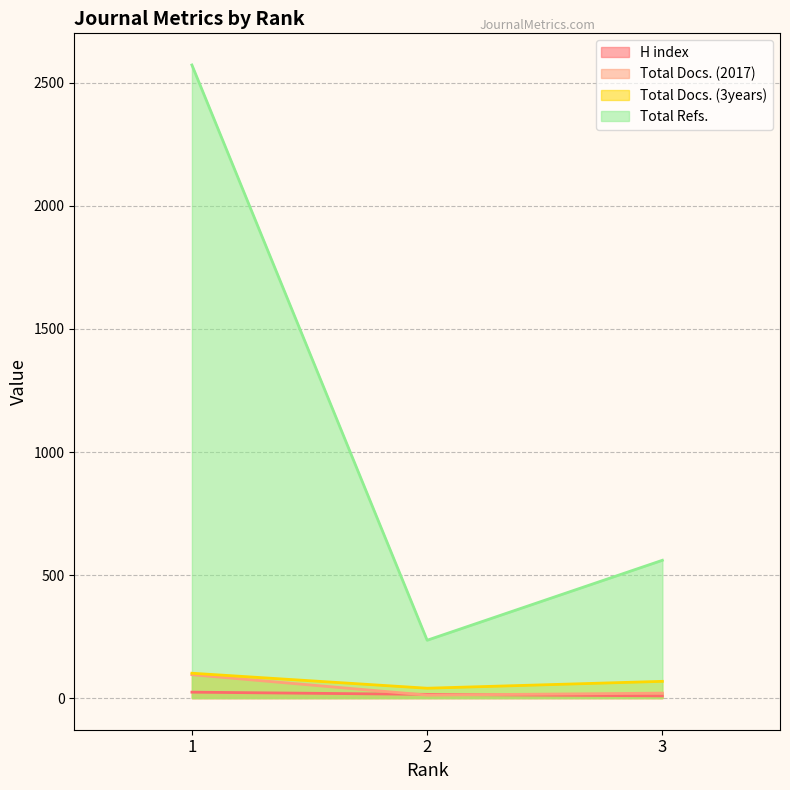

Reading left to right, list all the values displayed in this chart.

H index: 1=24	2=15	3=9
Total Docs. (2017): 1=95	2=12	3=20
Total Docs. (3years): 1=101	2=40	3=68
Total Refs.: 1=2573	2=235	3=560